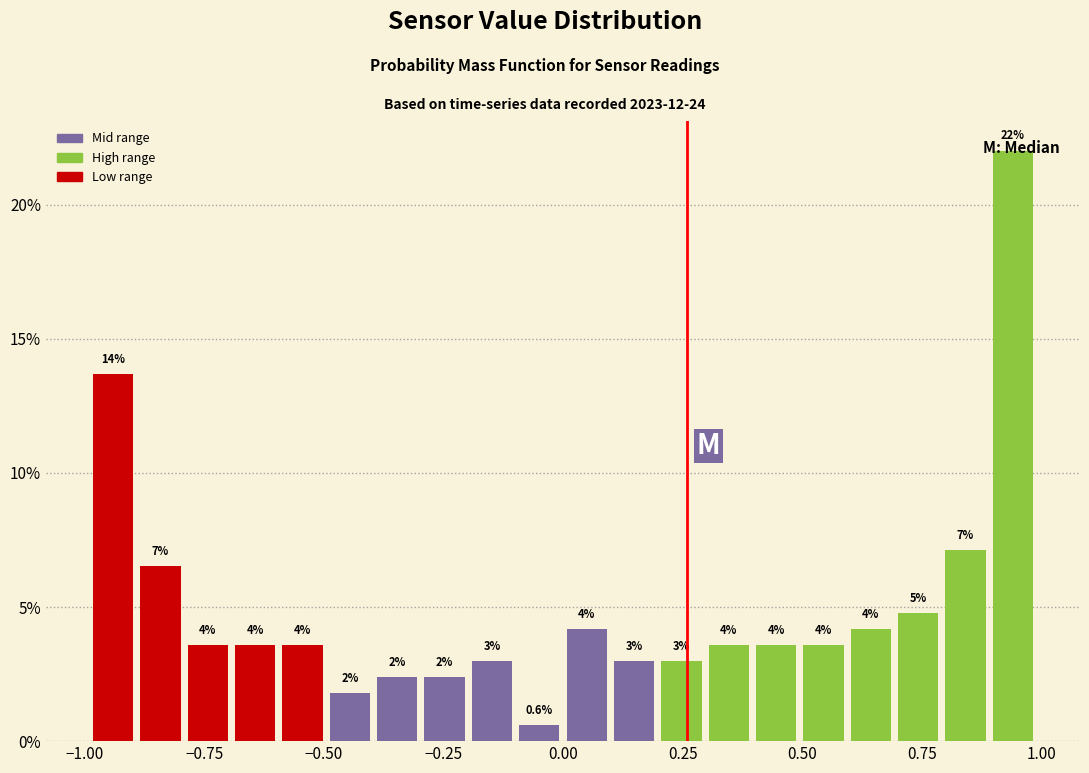

Read against the x-axis, roughly where is the centre of the tallest bar?

0.95